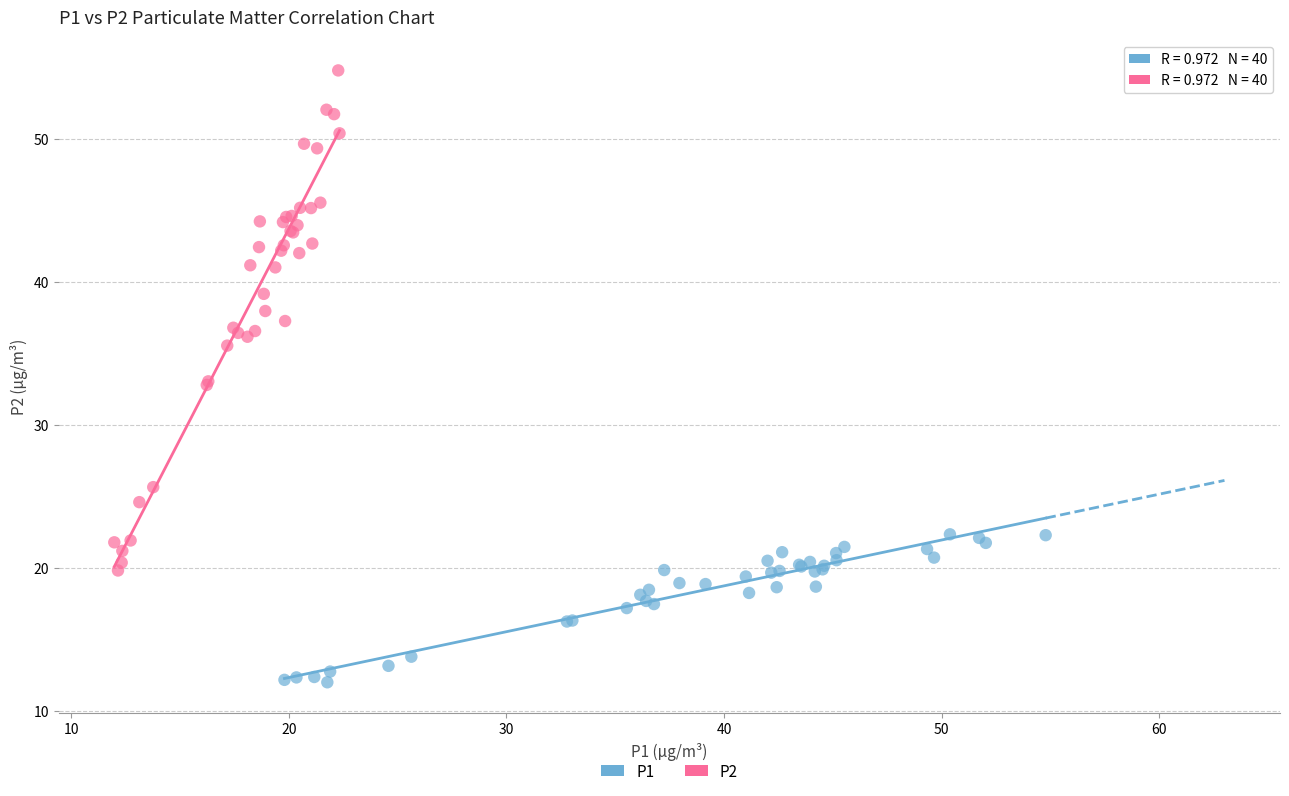

Which series reaches the maximum Y coordinate?

P2